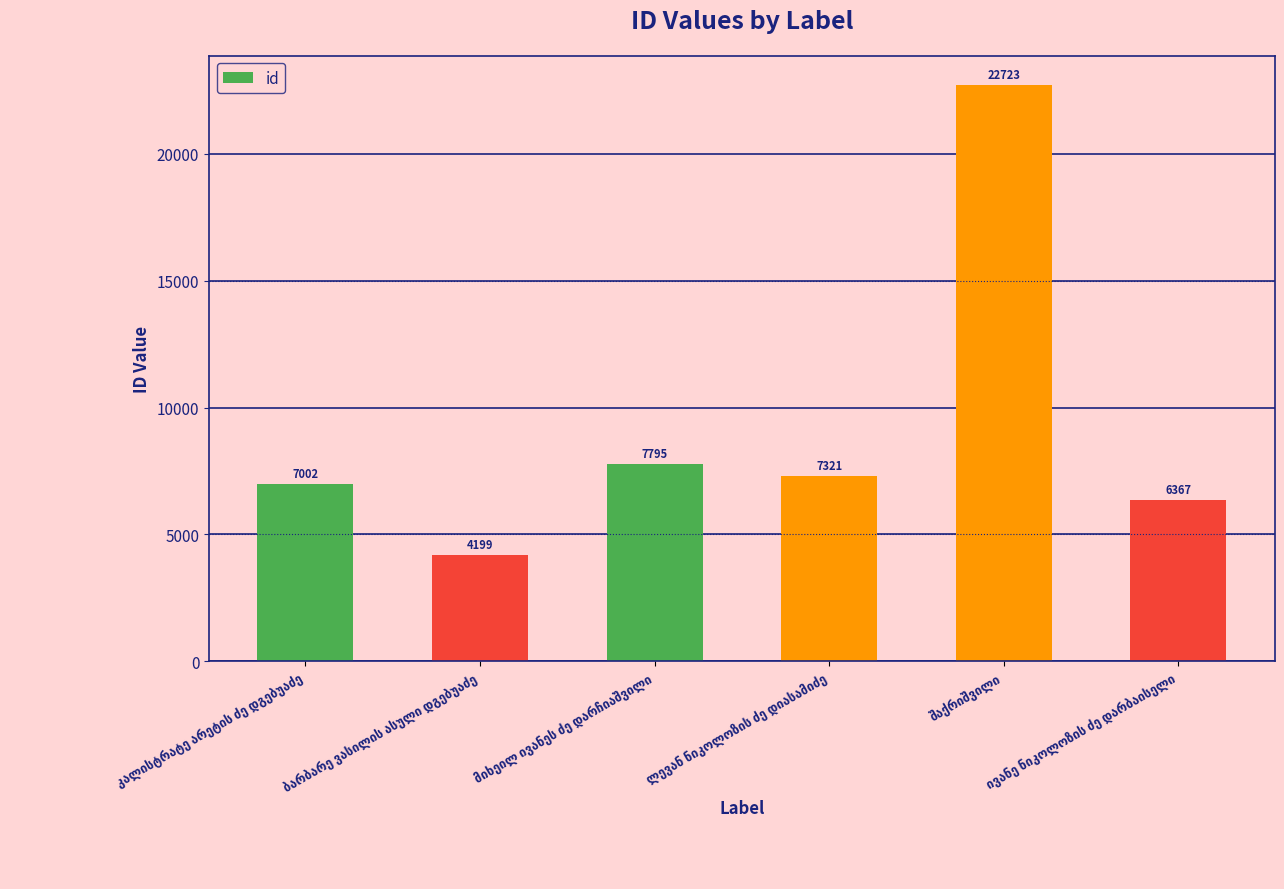

How many data points does each series have?

6